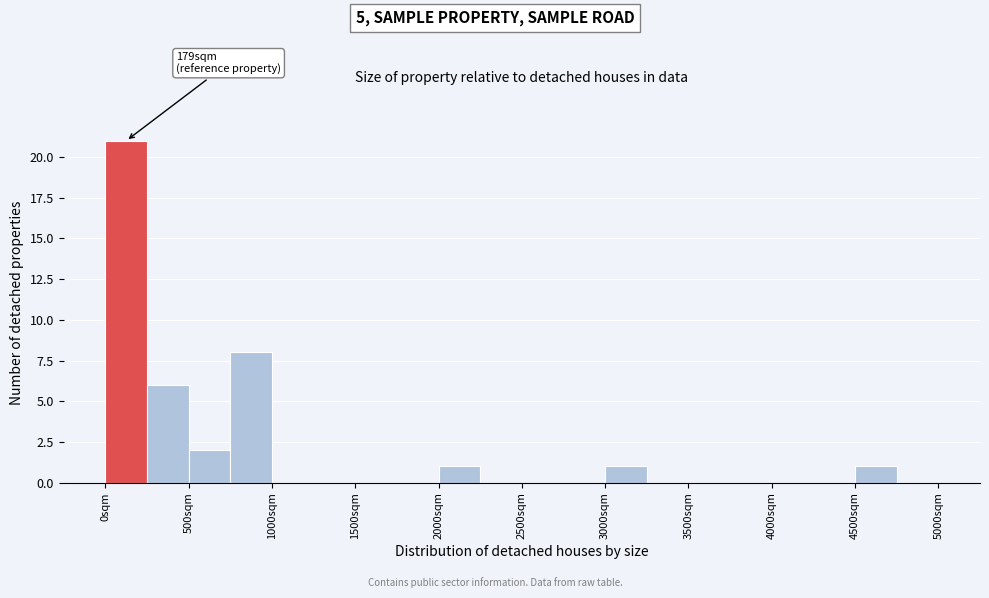

Which range on the x-axis has the tallest bar?

0 to 250